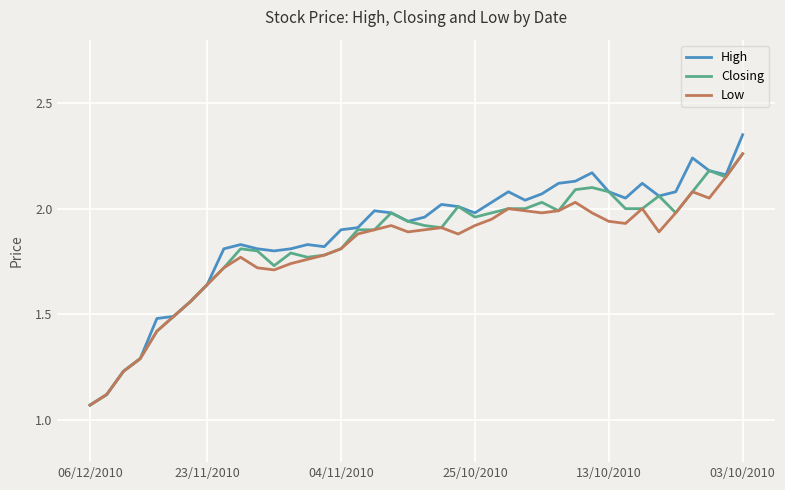

Which series has the widest spread of values?

High